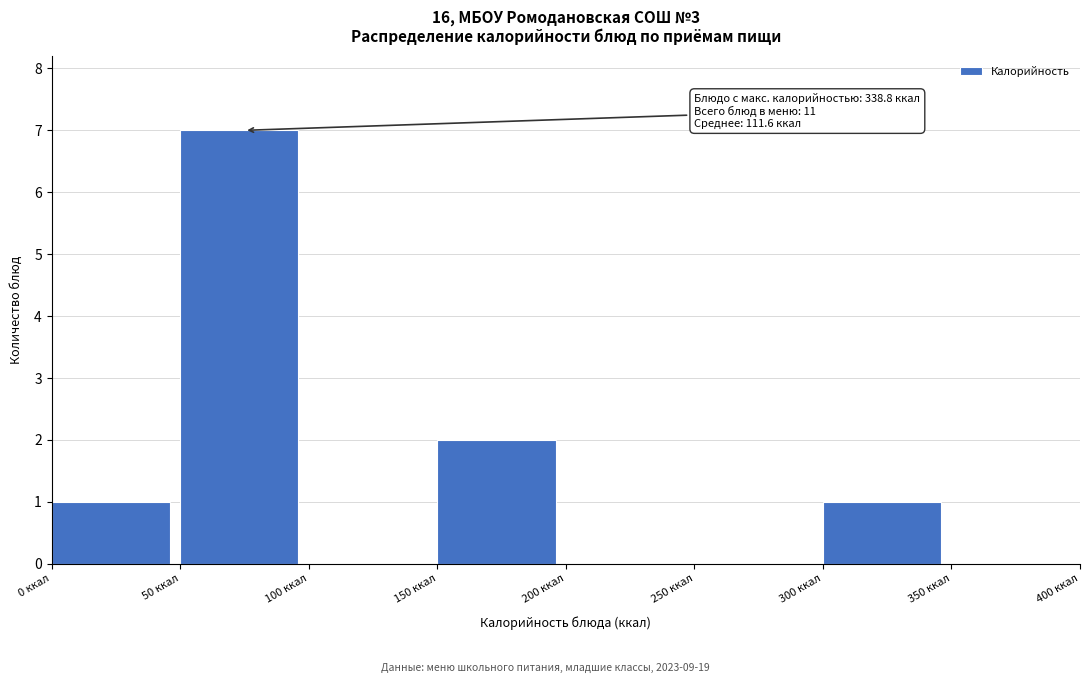

Which range on the x-axis has the tallest bar?

50 to 100